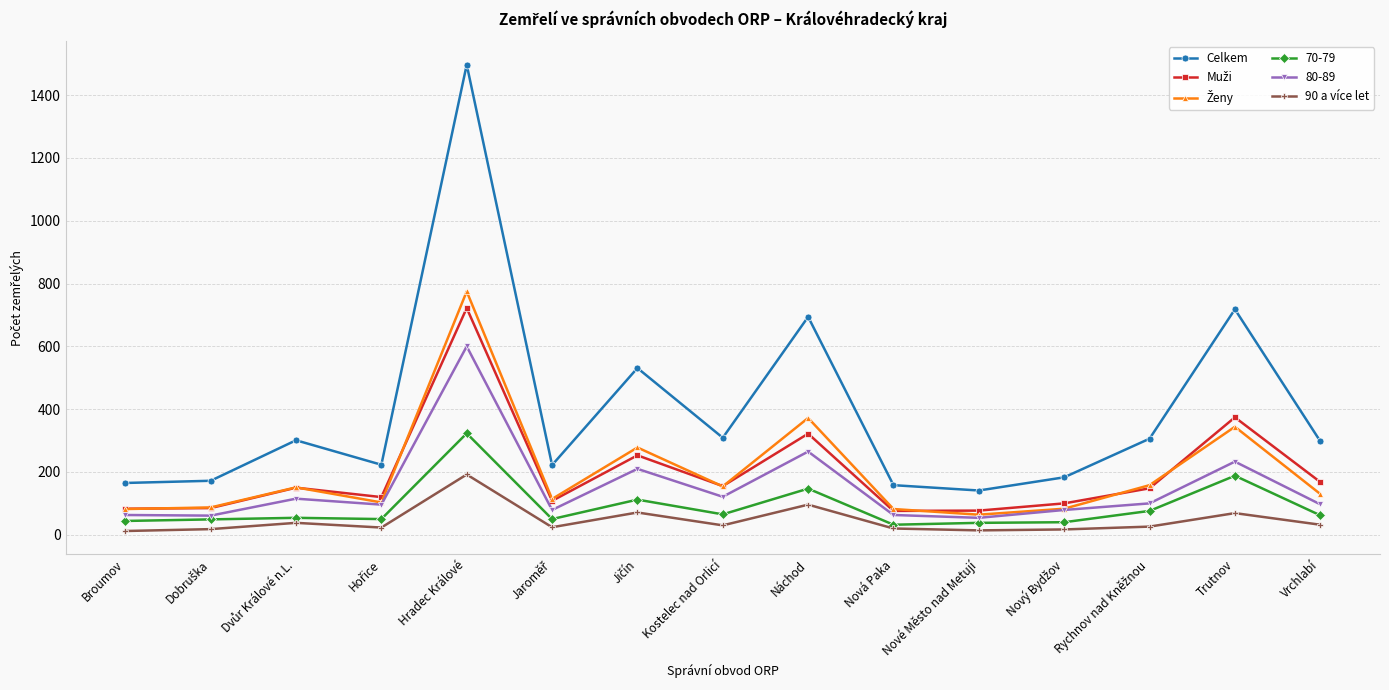

Which series has the widest spread of values?

Celkem